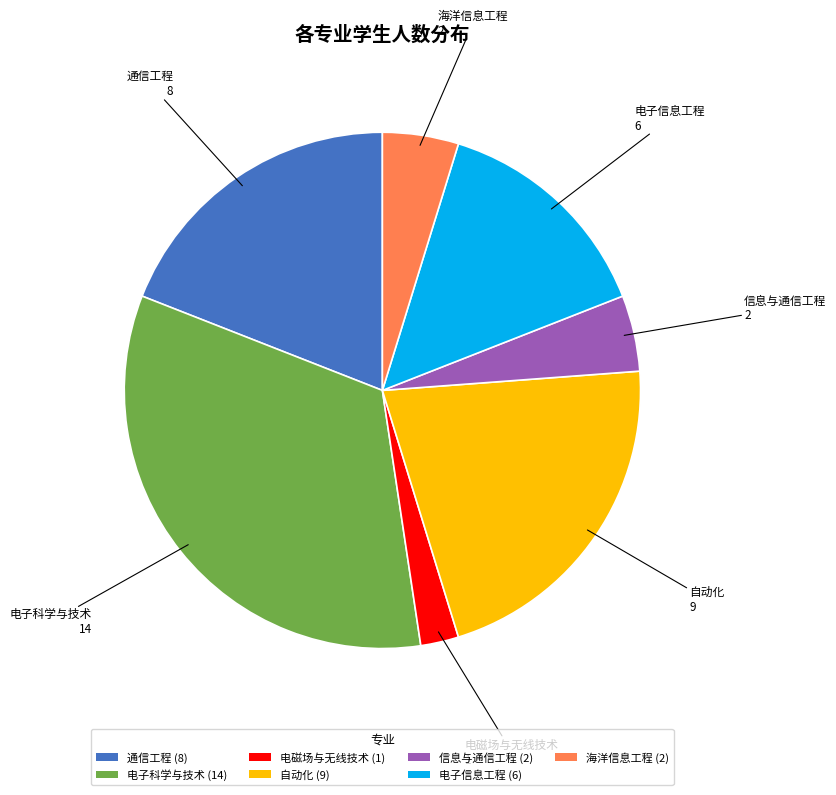

What is the ratio of the value at 海洋信息工程 to the value at 电子科学与技术?

0.1